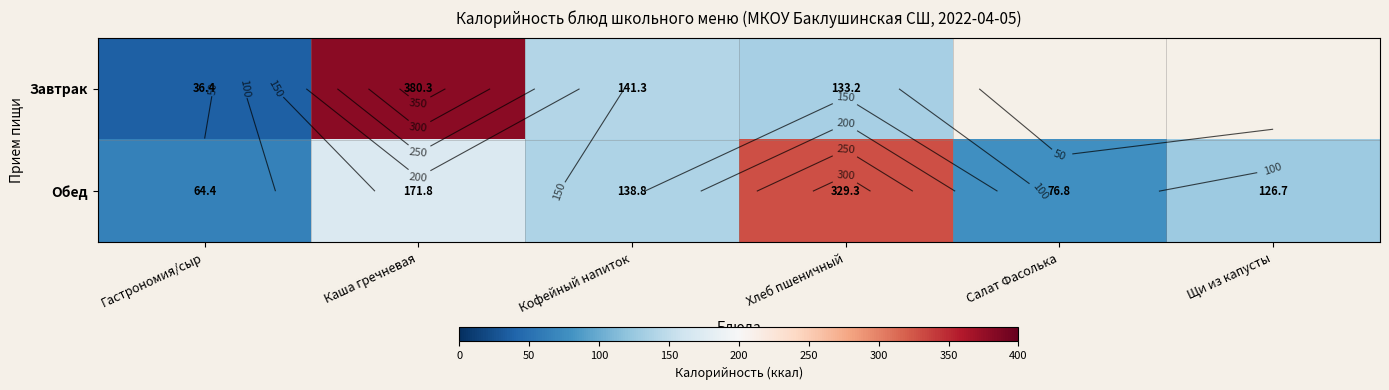

What is the total value across all series at Кофейный напиток?

280.0